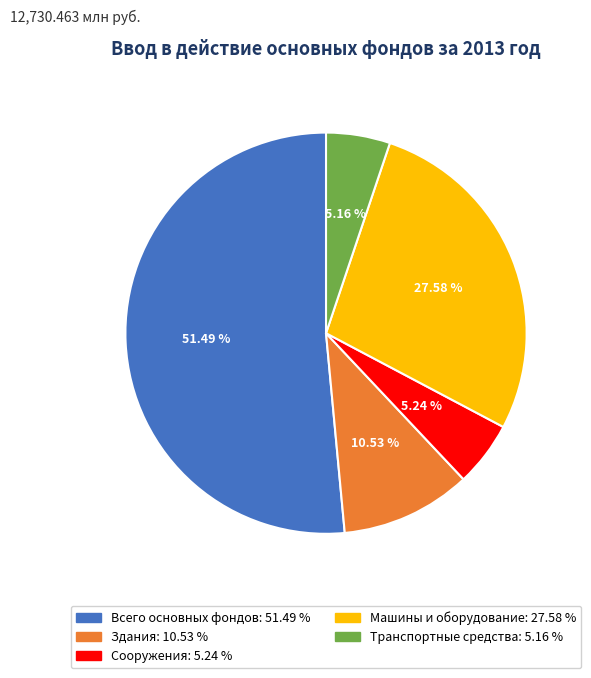

To the nearest percent, what is the average slice percentage?

20%